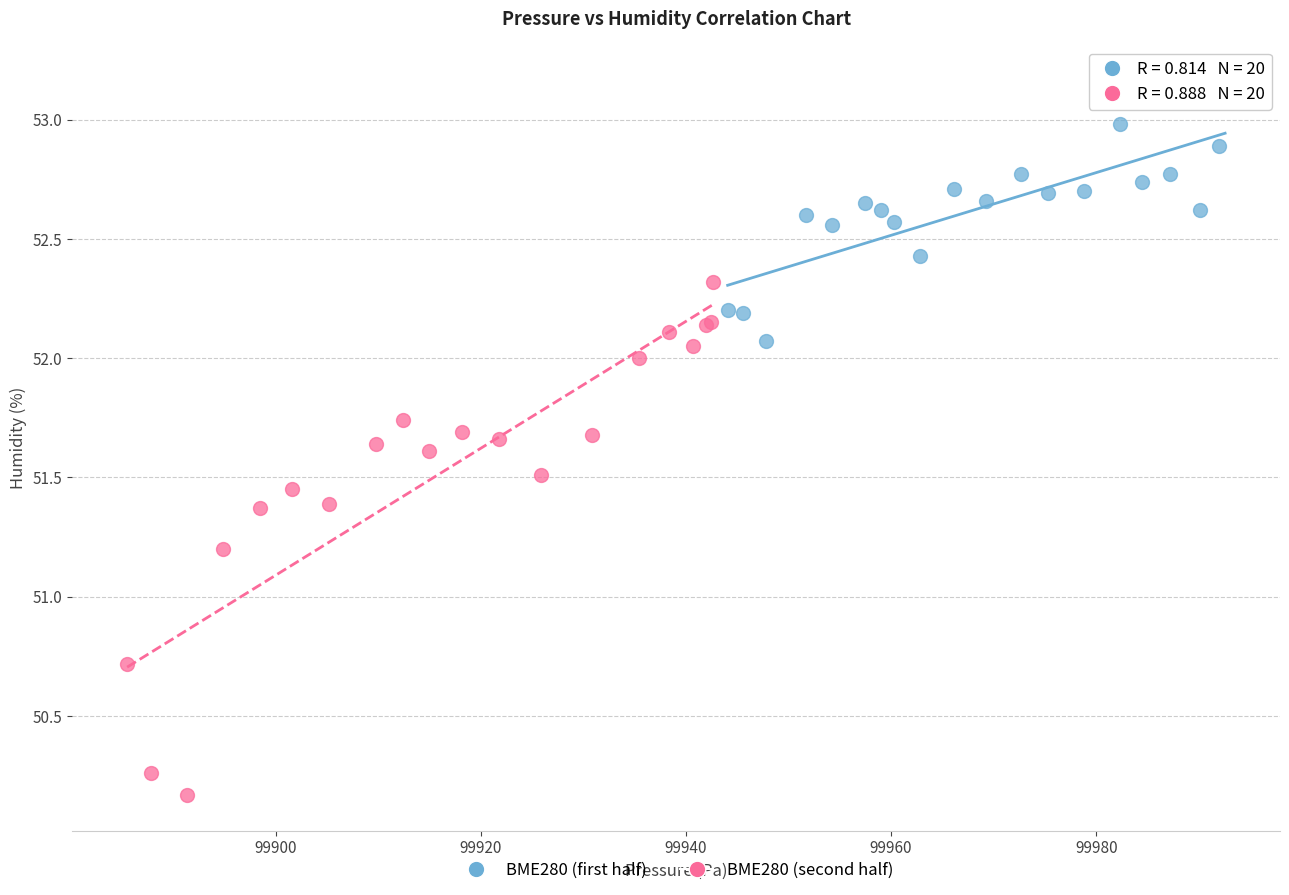

Which series reaches the maximum Y coordinate?

BME280 (first half)